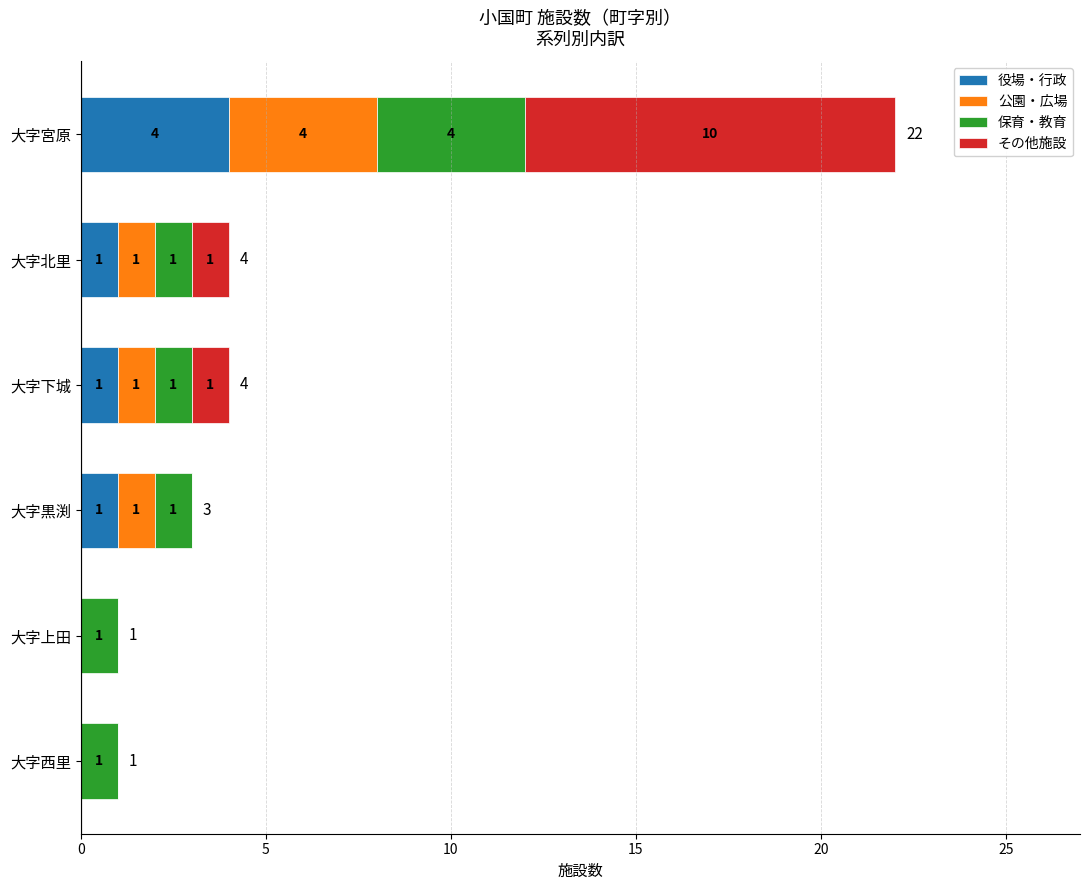

Which category has the highest value in the 役場・行政 series?

大字宮原